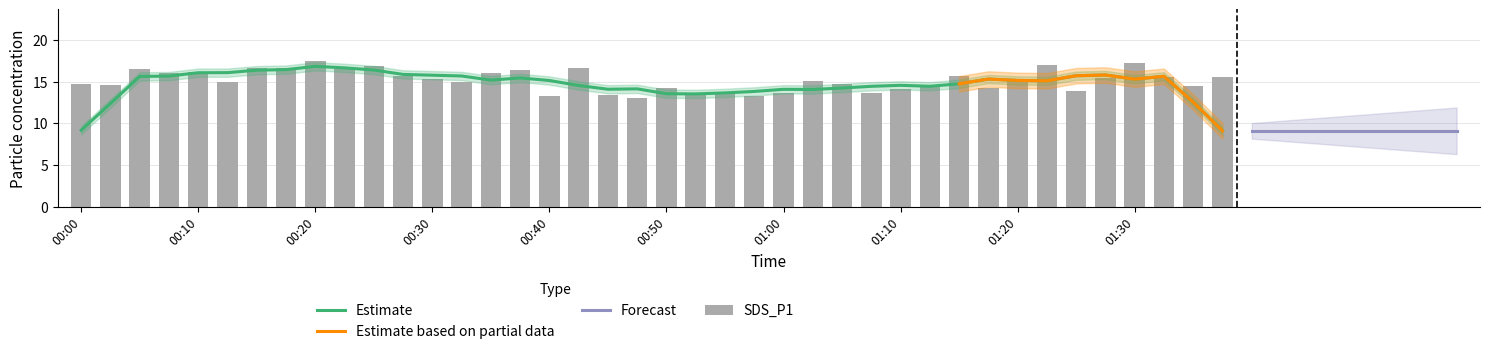

Reading left to right, extract all data points from this chart.

14.7	14.6	16.6	16.1	16.2	14.9	16.6	16.6	17.5	16.5	16.9	15.7	15.3	14.9	16.0	16.4	13.2	16.6	13.4	13.0	14.2	13.5	13.7	13.3	13.6	15.1	14.8	13.6	14.1	14.7	15.7	14.2	15.1	17.0	13.8	15.4	17.2	15.5	14.5	15.5